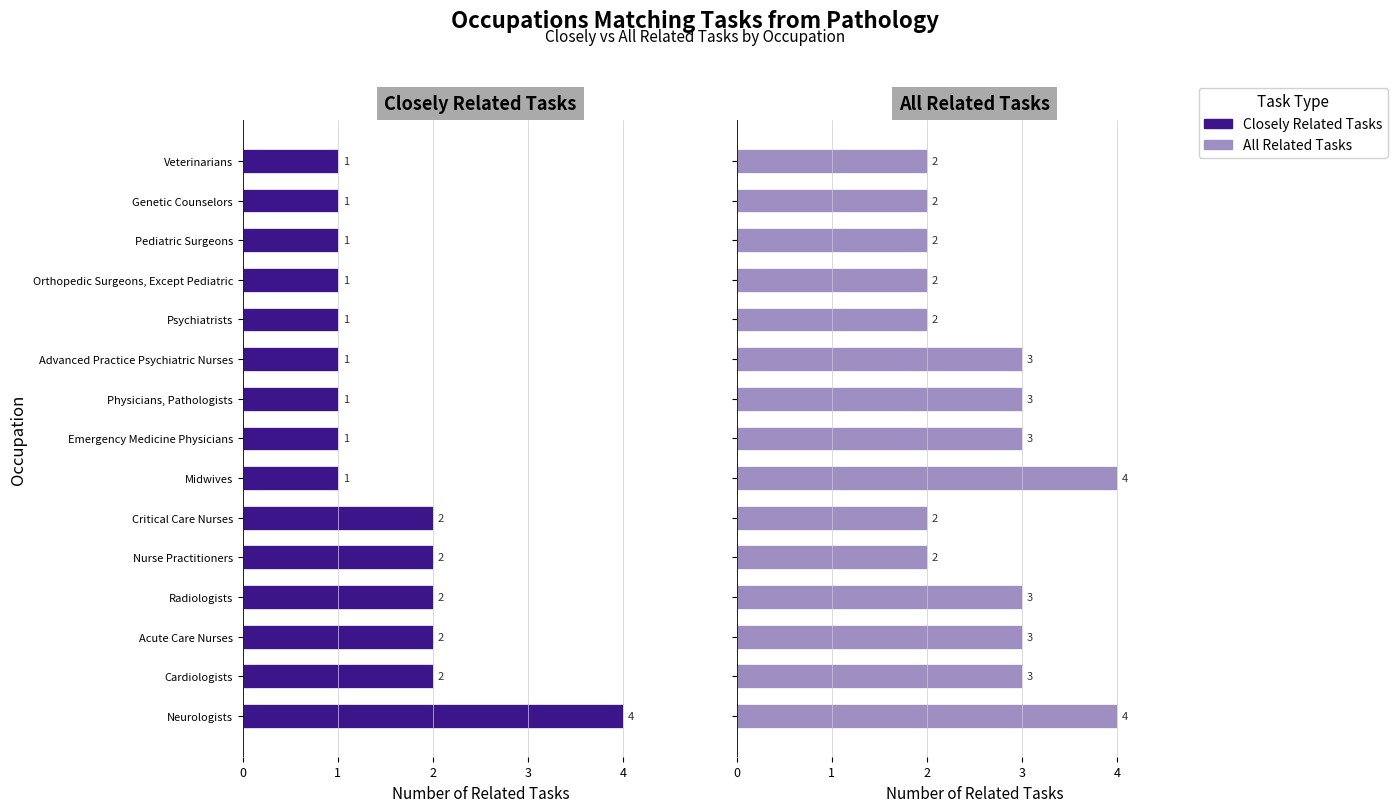

What is the value of the All Related Tasks bar at the 6th from the left?

2